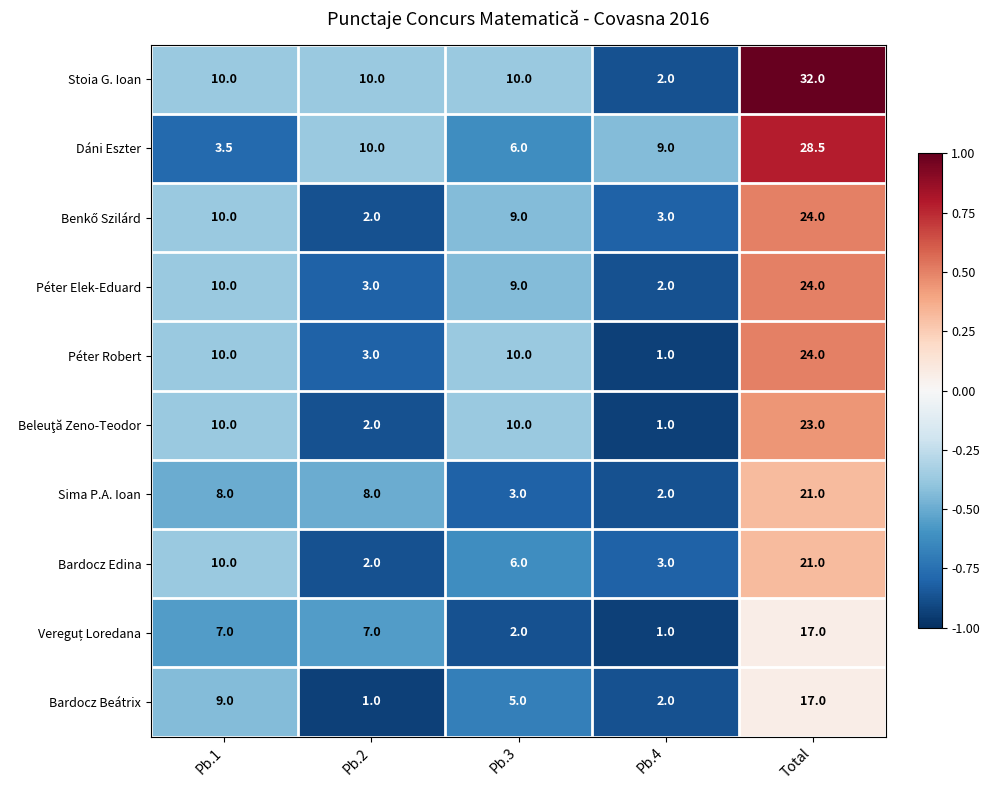

What value does the Péter Robert series have at Pb.2?

3.0